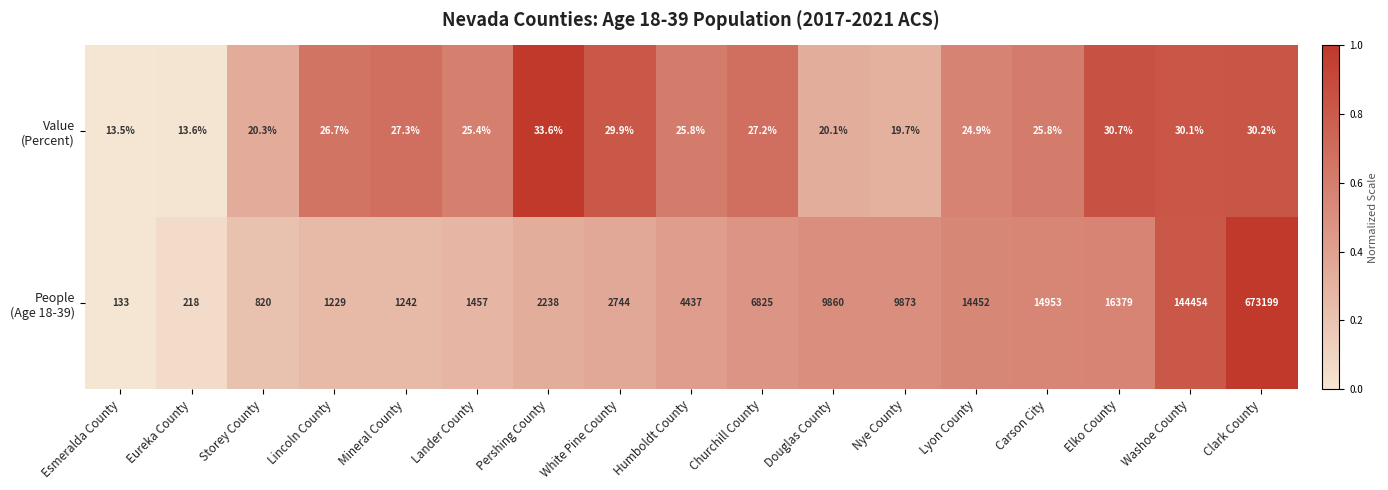

What is the smallest value displayed?

13.5